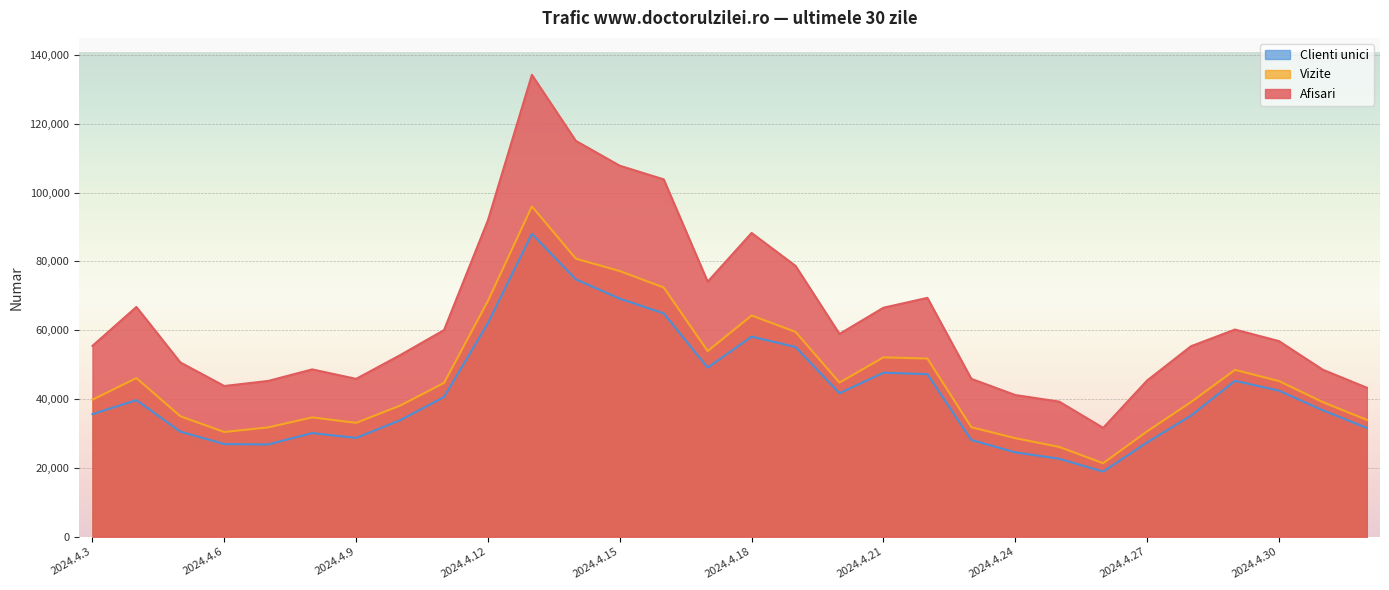

At which category does Clienti unici reach its first local peak?

2024.4.4